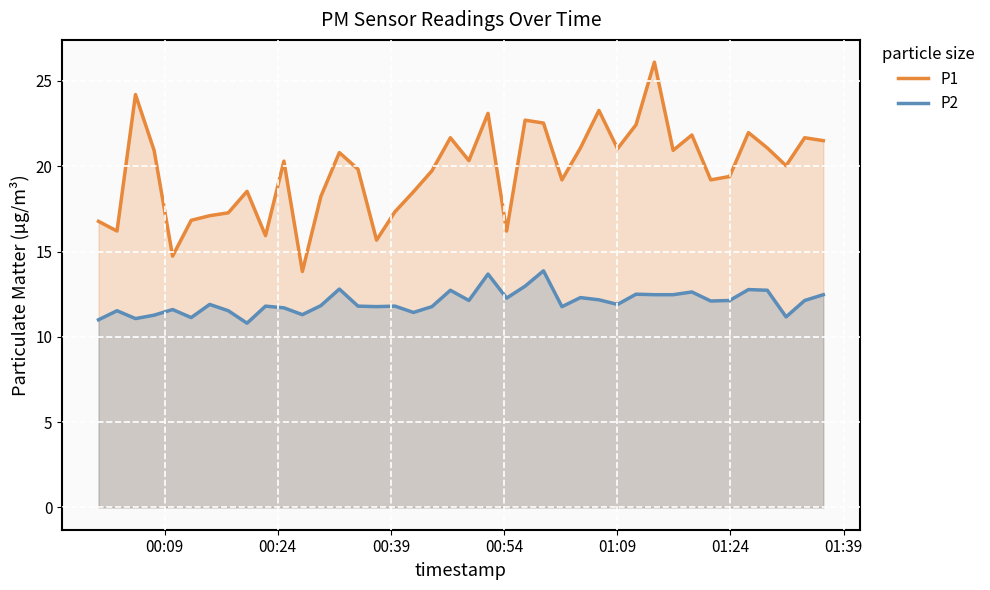

What is the highest value of the P2 series?

13.9